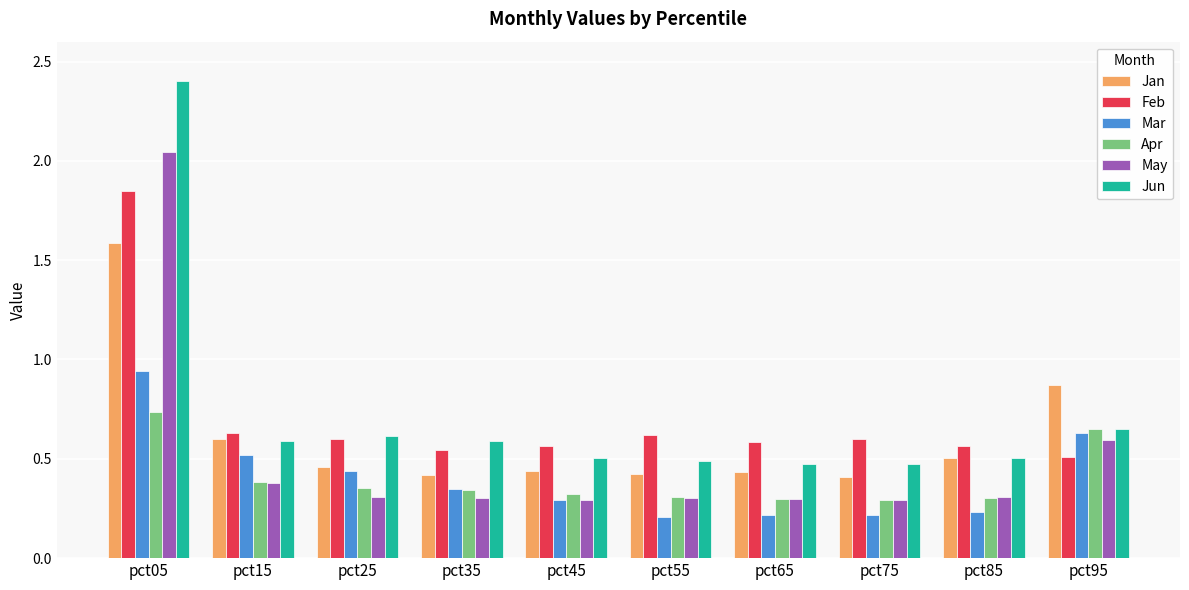

Which series changed the most between pct25 and pct75?

Mar